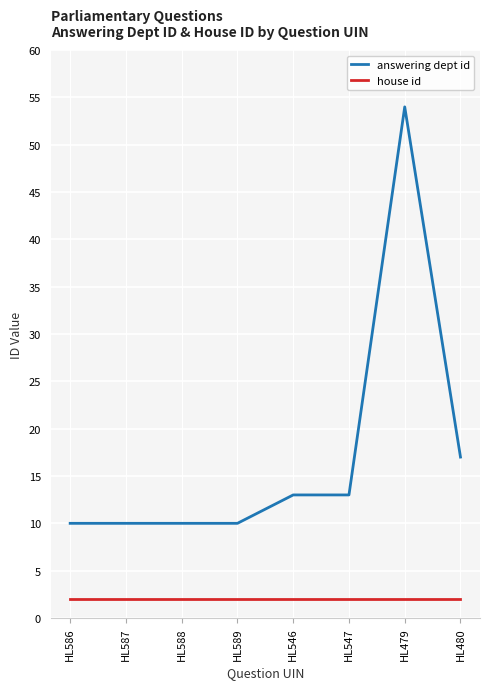

What are all the series names shown in the legend?

answering dept id, house id